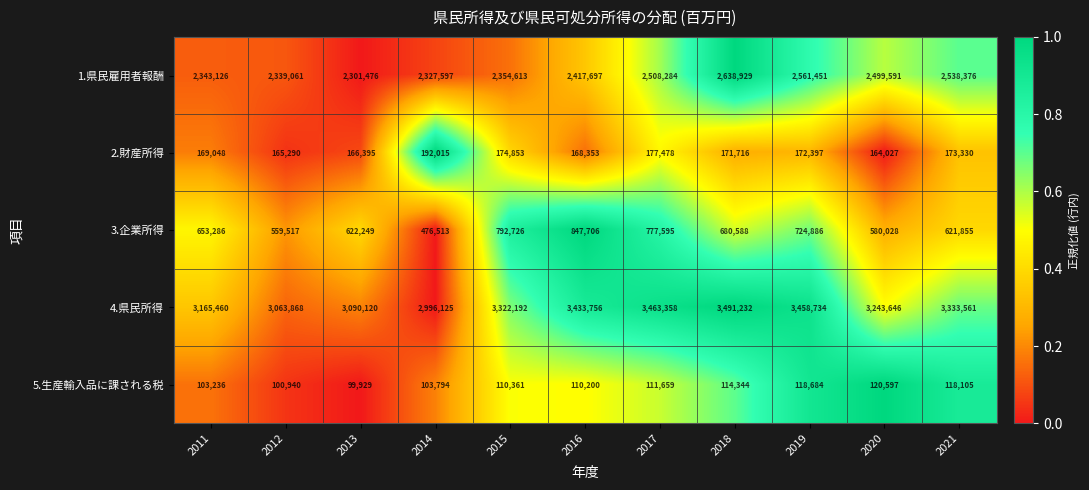

What is the highest value of the 4.県民所得 series?

3491232